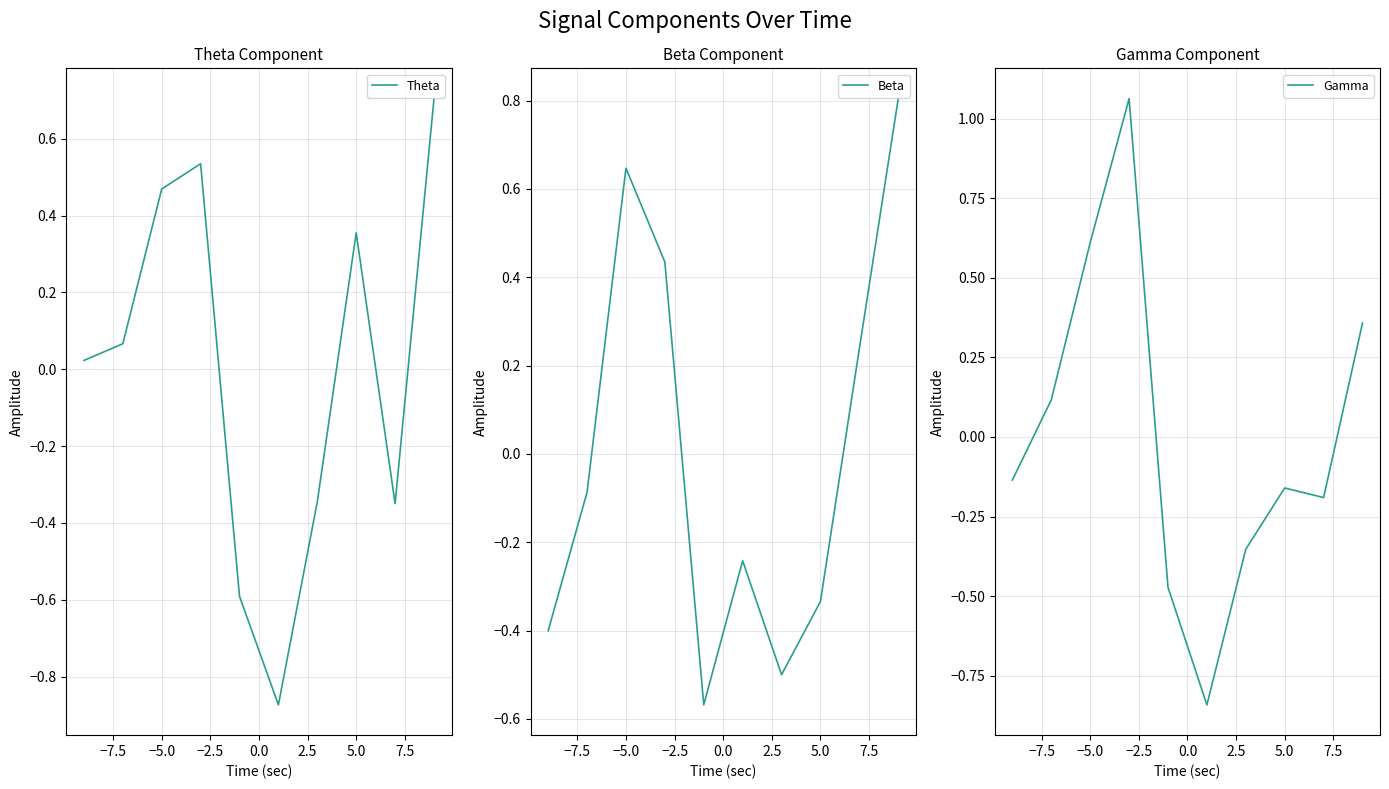

Does the chart display data point markers on the line(s)?

No